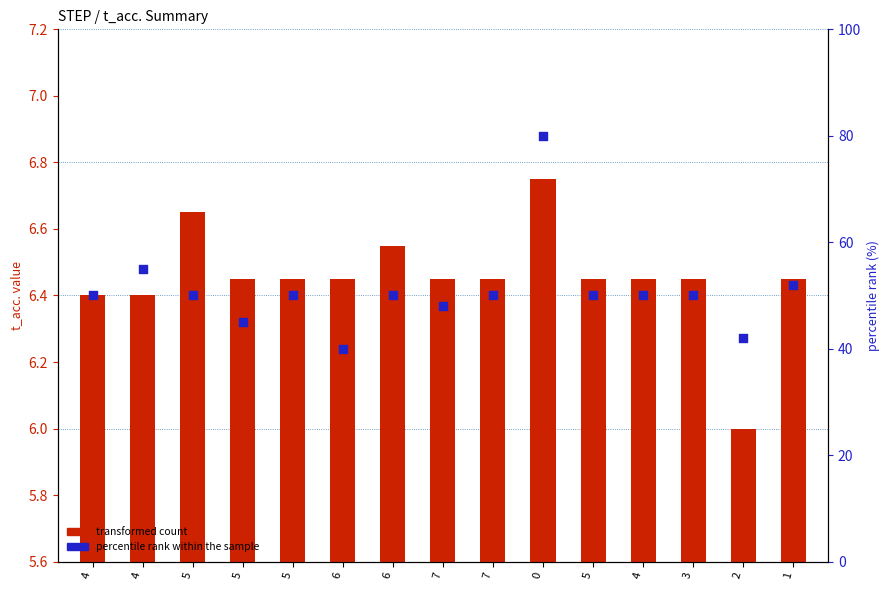

At how many categories does at least one series exceed 62?

1